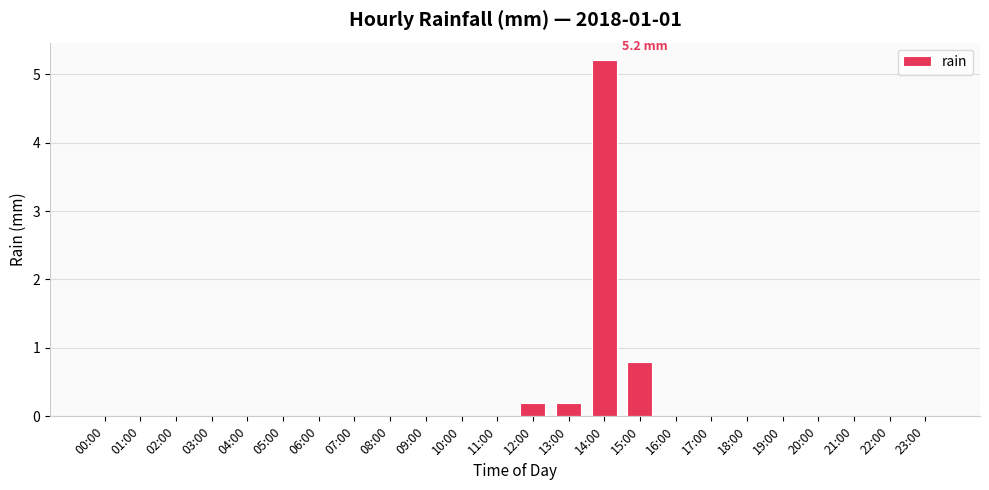

Are the bars grouped side by side (vs. stacked)?

No